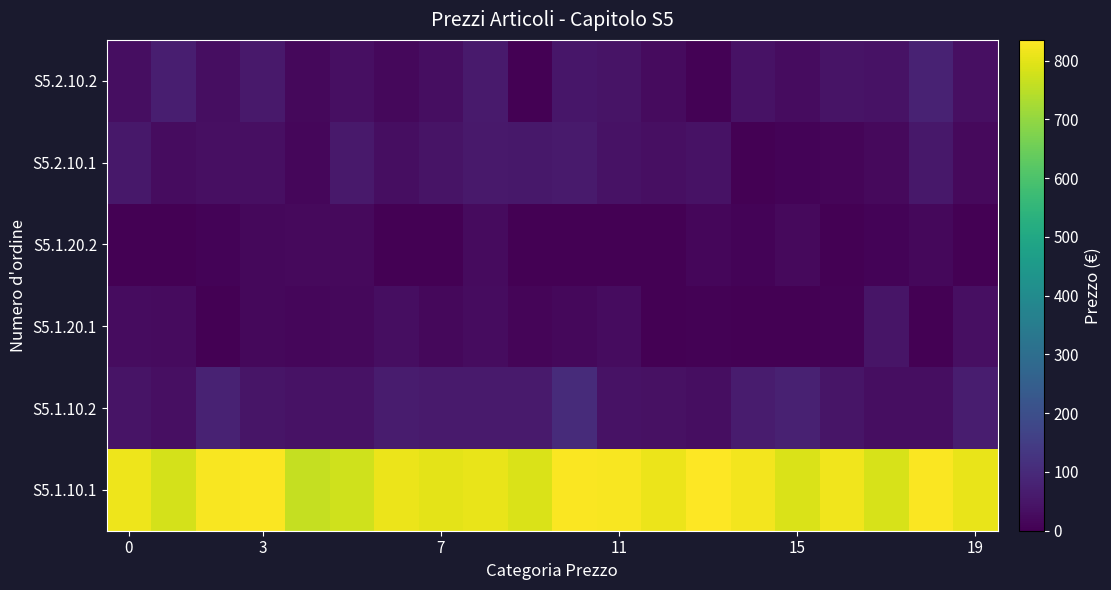

At which category does the chart reach its peak across all series?

13